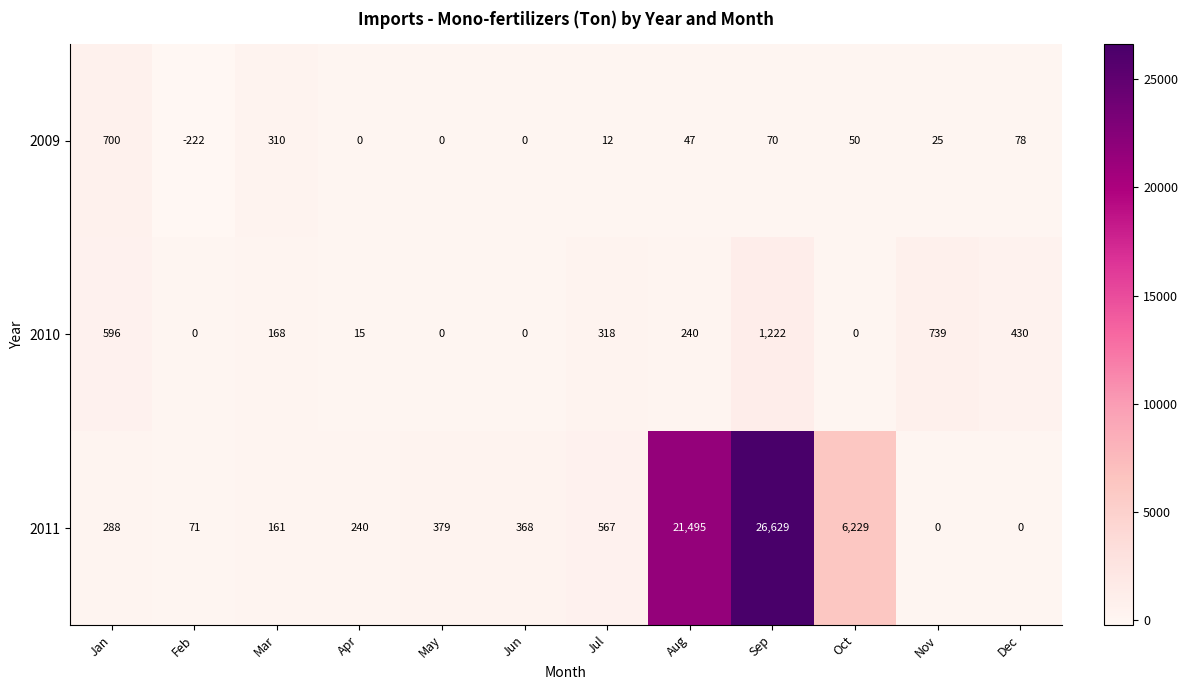

What is the difference between the 2009 values at Oct and Aug?

3